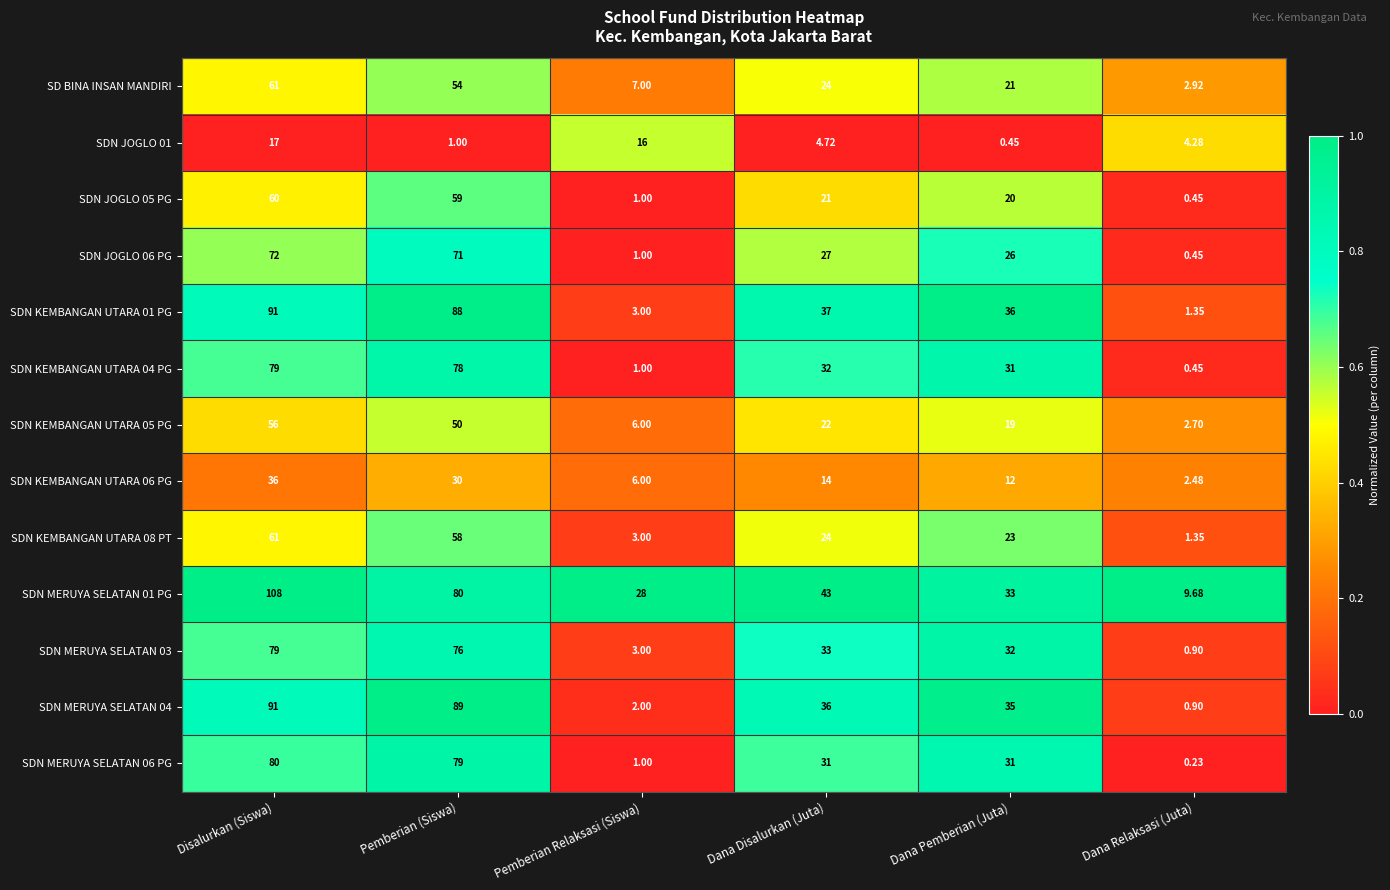

At which label does SDN MERUYA SELATAN 06 PG reach its minimum?

Dana Relaksasi (Juta)